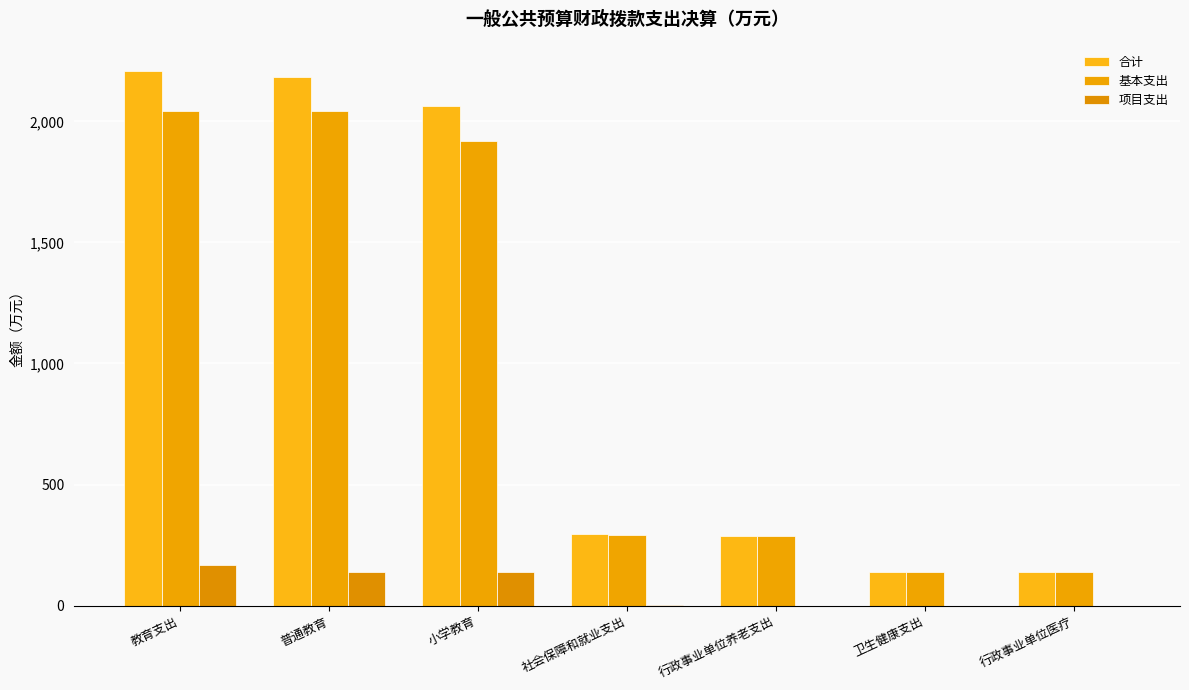

Which series has the largest total across all categories?

合计